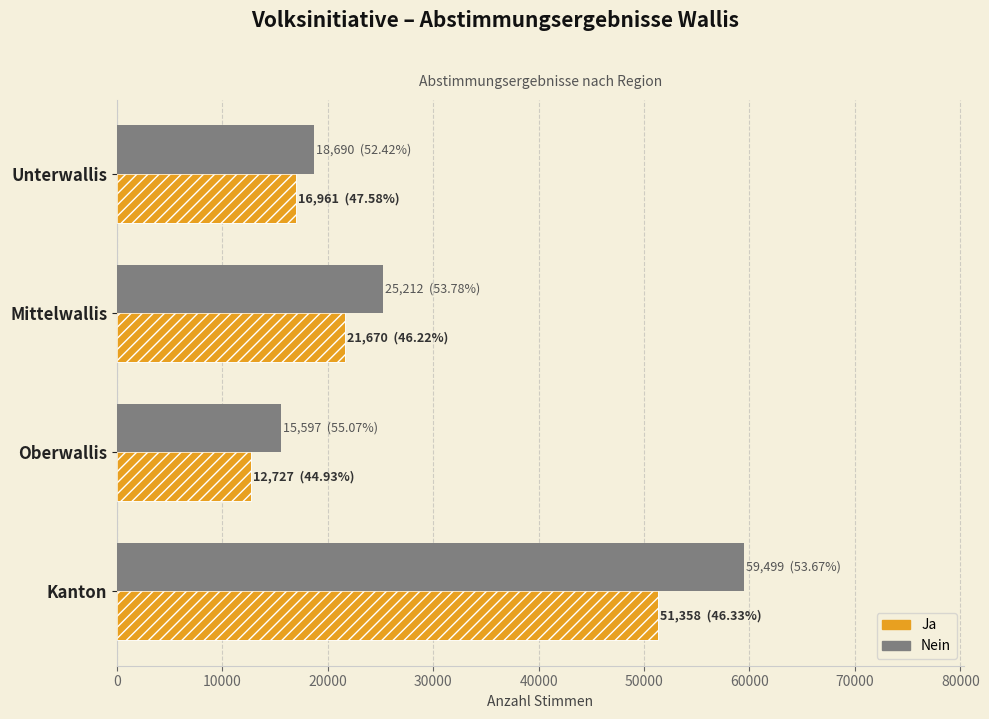

What is the highest value of the Ja series?

51358